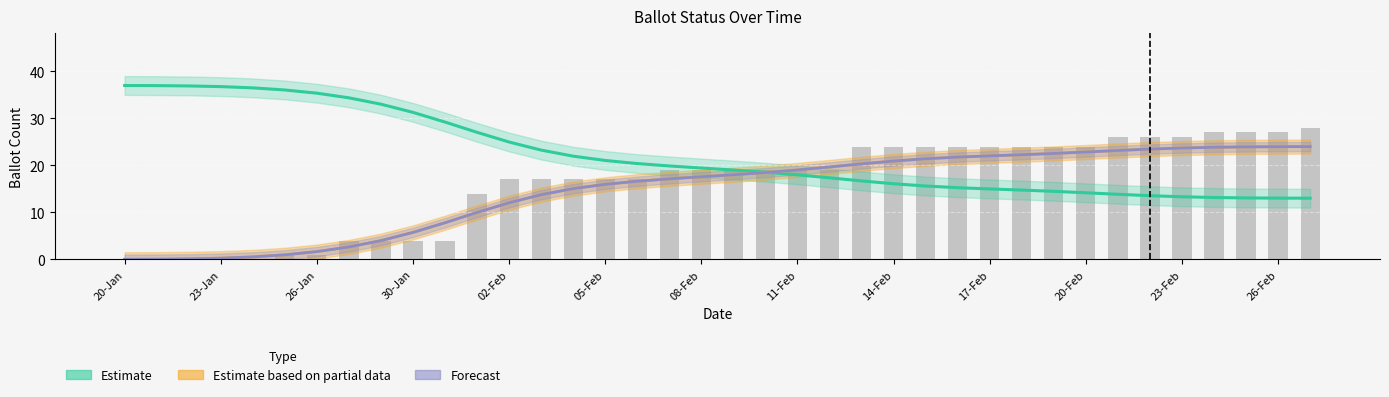

Reading left to right, extract all data points from this chart.

0	0	0	0	0	1	1	4	4	4	4	14	17	17	17	17	17	19	19	19	19	19	19	24	24	24	24	24	24	24	24	26	26	26	27	27	27	28